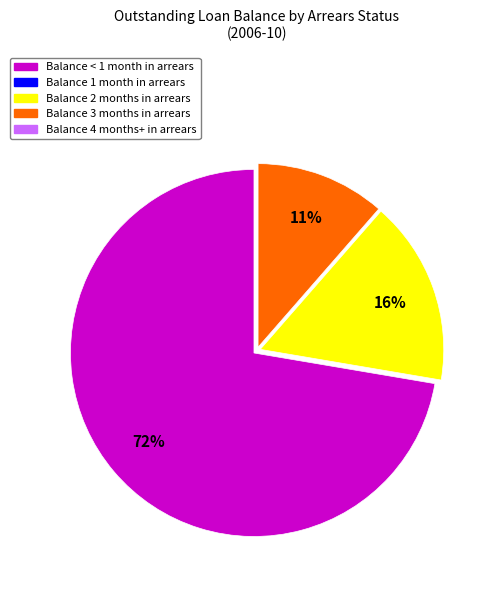

To the nearest percent, what is the average slice percentage?

33%